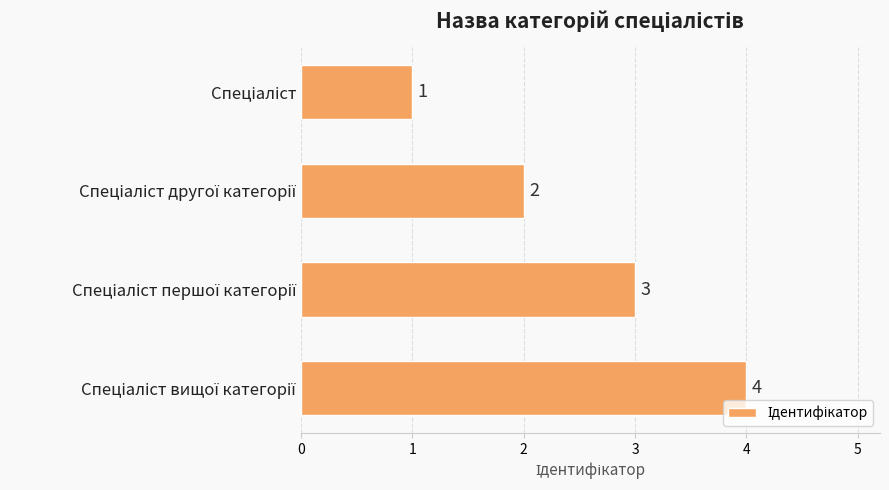

What is the greatest value displayed?

4